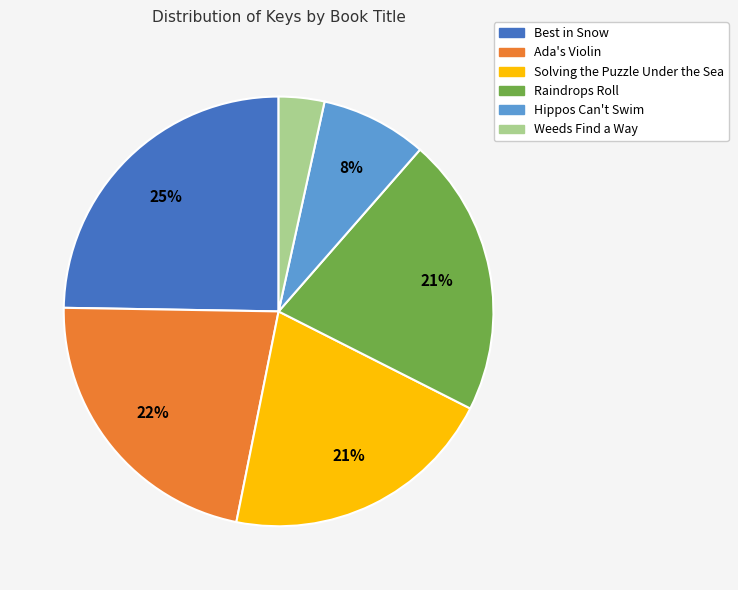

True or false: Raindrops Roll accounts for 10% of the total.

False